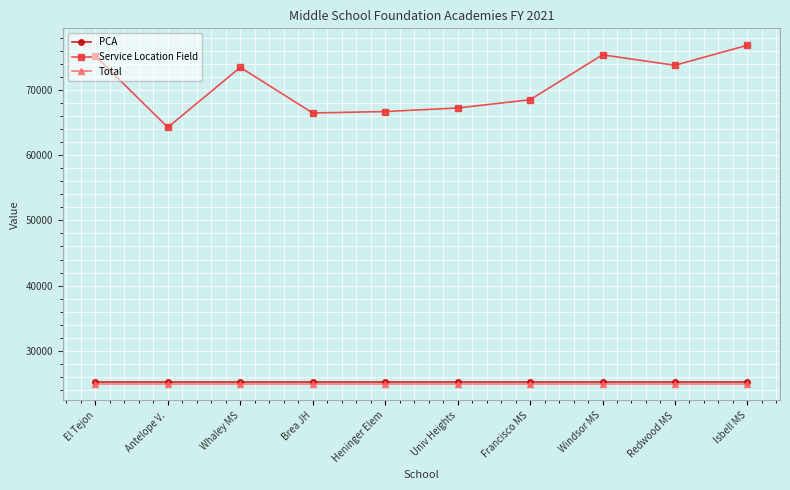

What is the label of the 2nd point from the left?

Antelope V.